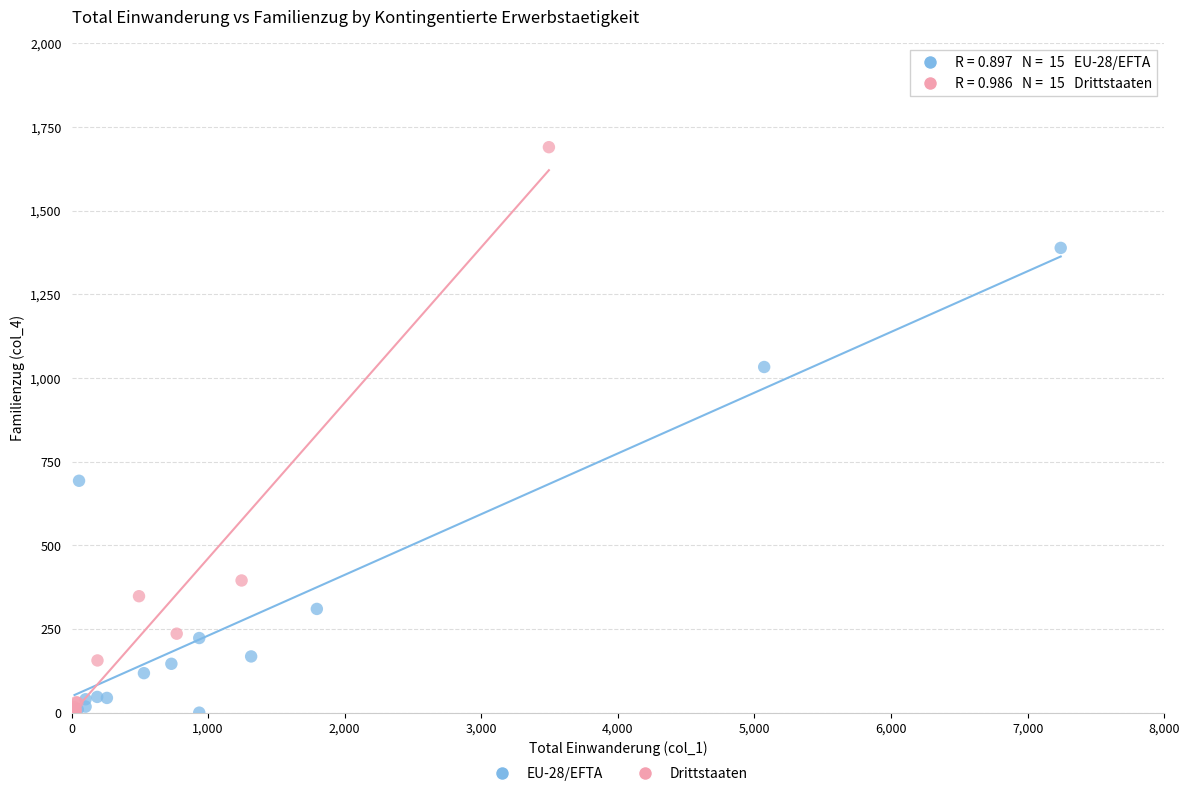

Which series has the largest Y range (max minus min)?

Drittstaaten